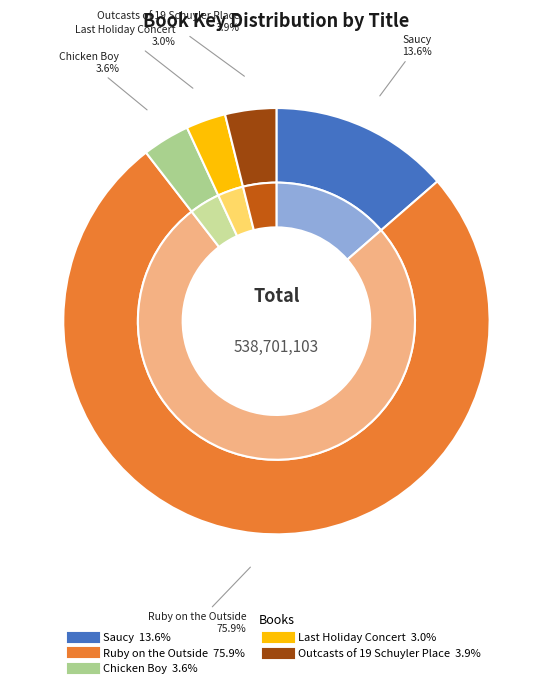

To the nearest percent, what percentage of the pie is Saucy?

14%